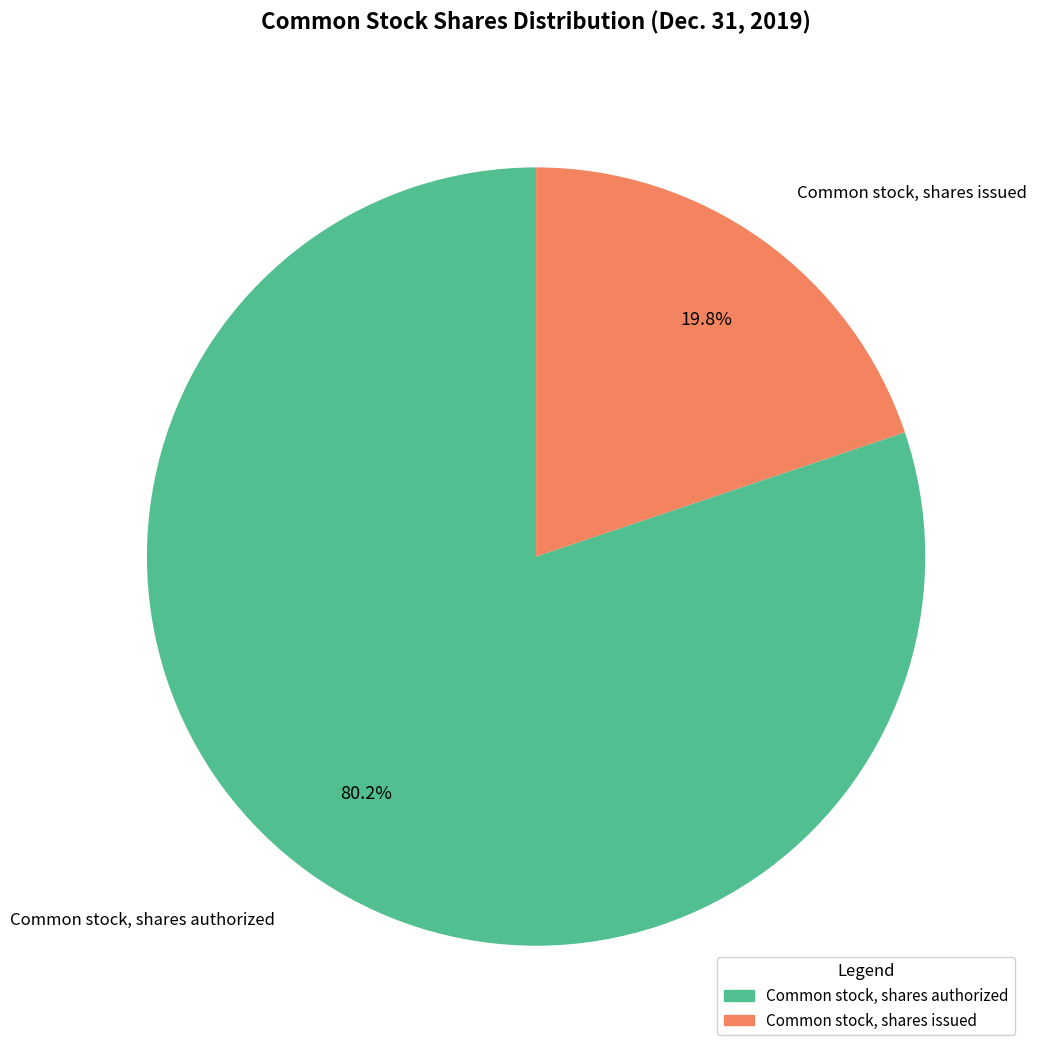

To the nearest percent, what portion does Common stock, shares issued represent?

20%